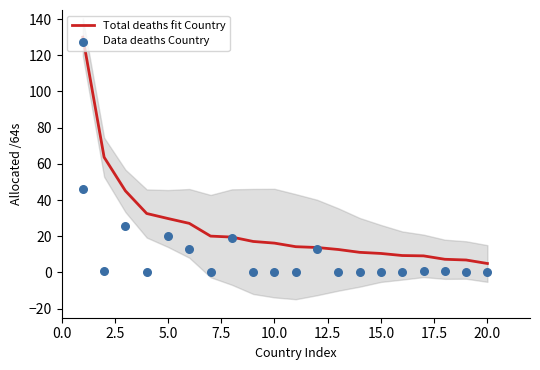

Which series has the largest total across all categories?

Total deaths fit Country